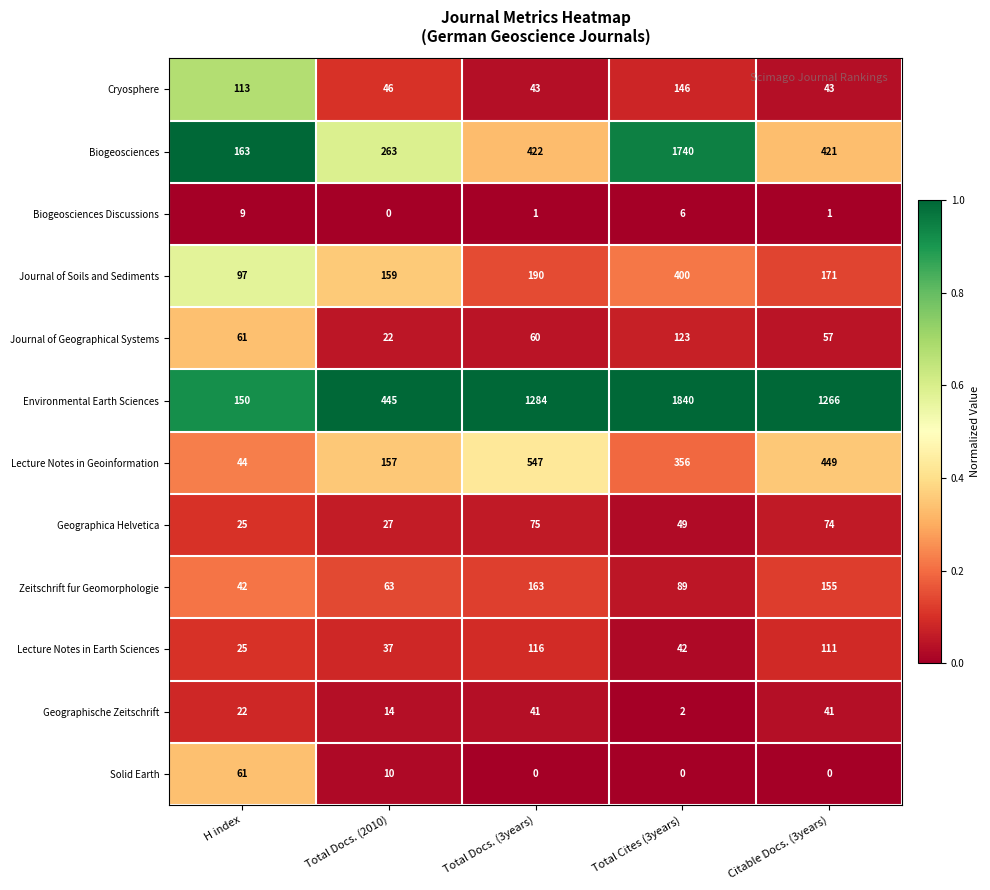

What is the total value across all series at Total Cites (3years)?

4793